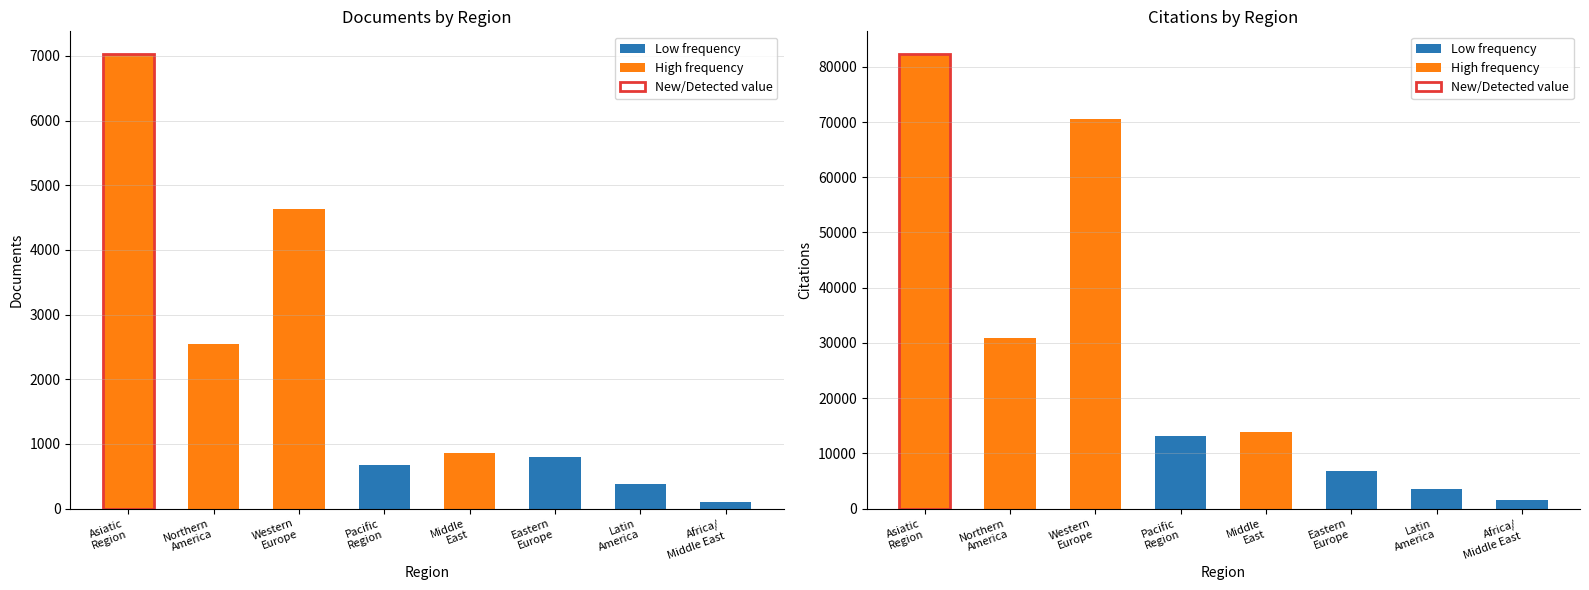

Which series has the largest range (max minus min)?

Citations